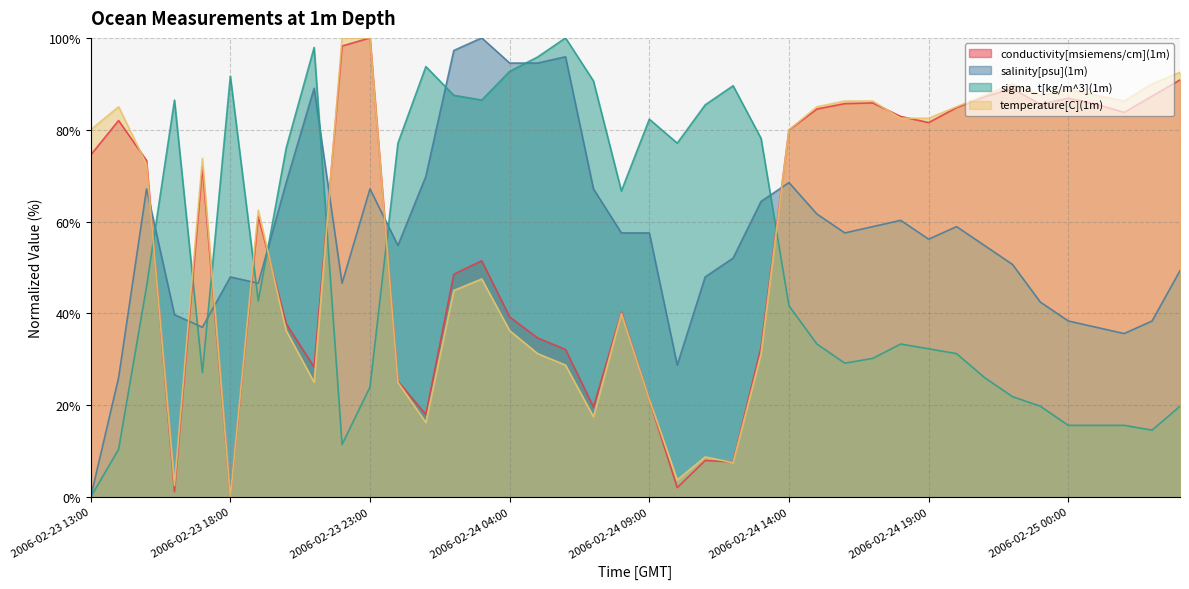

Reading right to left, extract all data points from this chart.

conductivity[msiemens/cm](1m): 90.9	87.3	83.8	85.5	86.9	85.5	88.9	87.2	84.8	81.6	82.9	85.8	85.7	84.5	79.9	32.6	7.7	8.0	2.1	21.2	40.3	19.6	32.2	34.7	39.2	51.5	48.5	18.0	25.2	100.0	98.2	28.3	37.8	61.2	0.0	72.0	1.2	73.3	82.0	74.5
salinity[psu](1m): 49.3	38.4	35.6	37.0	38.4	42.5	50.7	54.8	58.9	56.2	60.3	58.9	57.5	61.6	68.5	64.4	52.1	47.9	28.8	57.5	57.5	67.1	95.9	94.5	94.5	100.0	97.3	69.9	54.8	67.1	46.6	89.0	68.5	46.6	47.9	37.0	39.7	67.1	26.0	0.0
sigma_t[kg/m^3](1m): 19.8	14.6	15.6	15.6	15.6	19.8	21.9	26.0	31.3	32.3	33.3	30.2	29.2	33.3	41.7	78.1	89.6	85.4	77.1	82.3	66.7	90.6	100.0	95.8	92.7	86.5	87.5	93.7	77.1	24.0	11.5	97.9	76.0	42.7	91.7	27.1	86.5	45.8	10.4	0.0
temperature[C](1m): 92.5	90.0	86.2	87.5	88.8	87.5	90.0	87.5	85.0	82.5	82.5	86.2	86.2	85.0	80.0	31.2	7.5	8.7	3.7	21.2	40.0	17.5	28.7	31.2	36.2	47.5	45.0	16.2	25.0	100.0	100.0	25.0	36.2	62.5	0.0	73.8	2.5	72.5	85.0	80.0